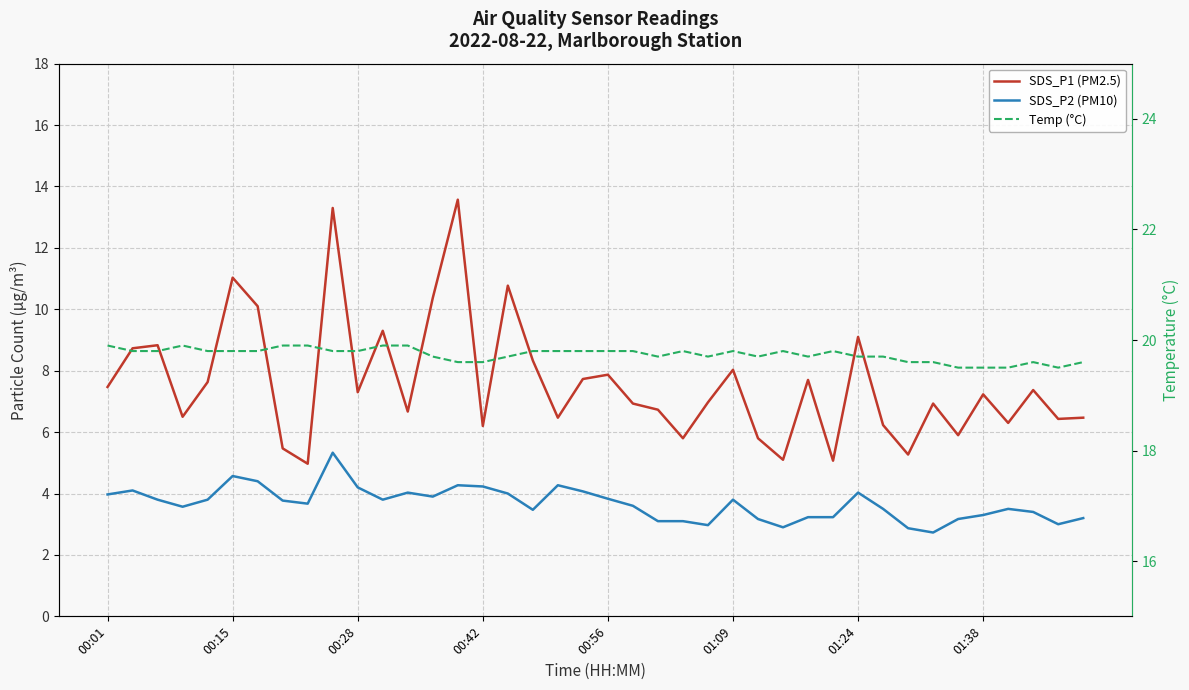

What is the total value across all series at 39?

29.3